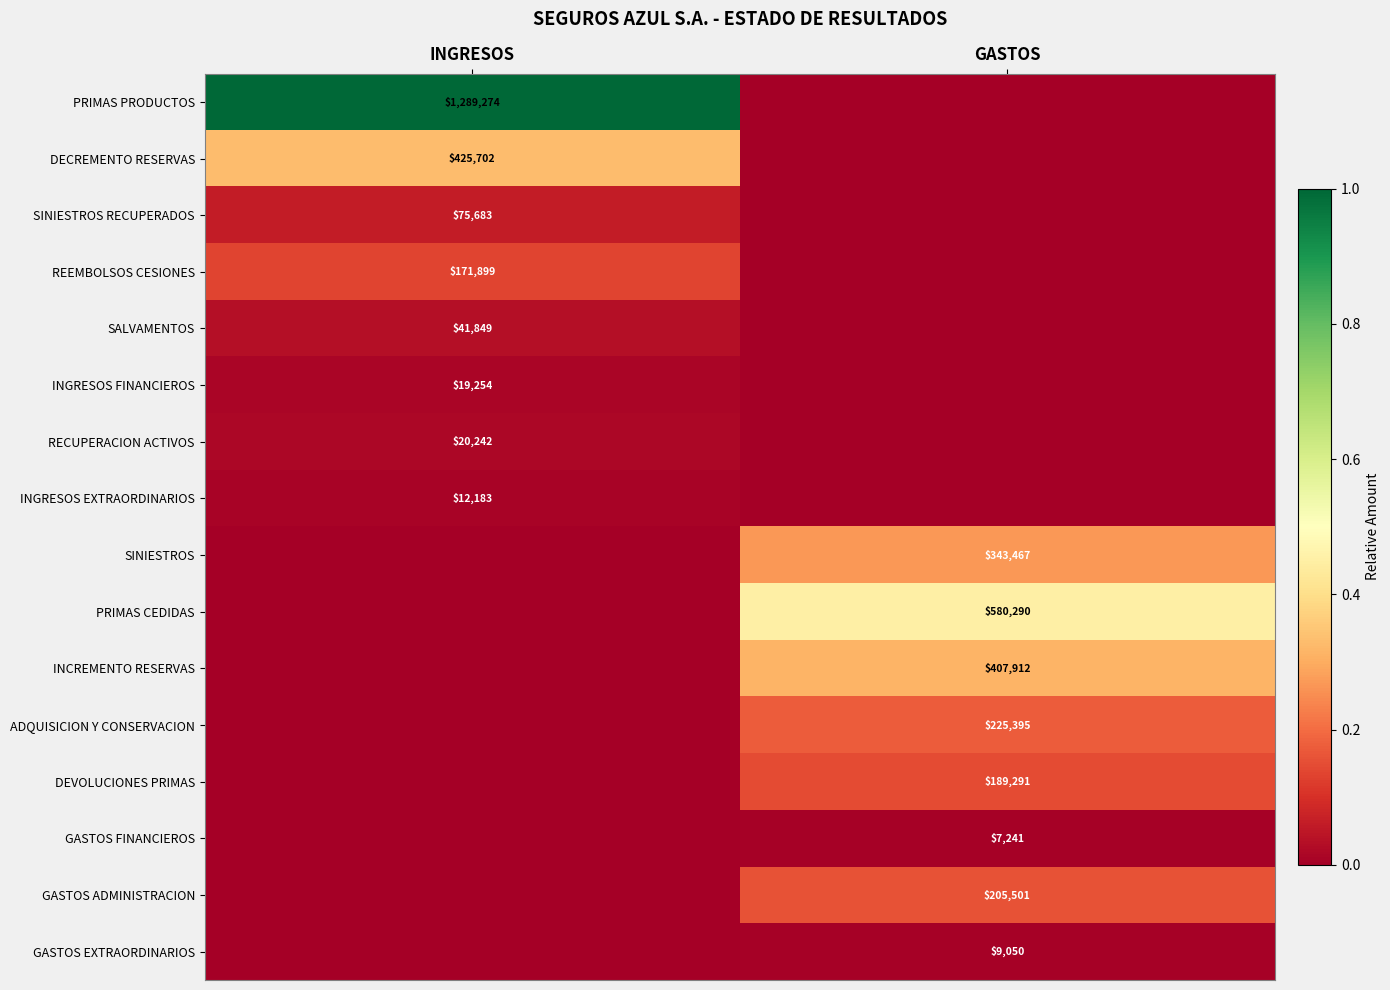

Is it true that DEVOLUCIONES PRIMAS equals 291086 at GASTOS?

False